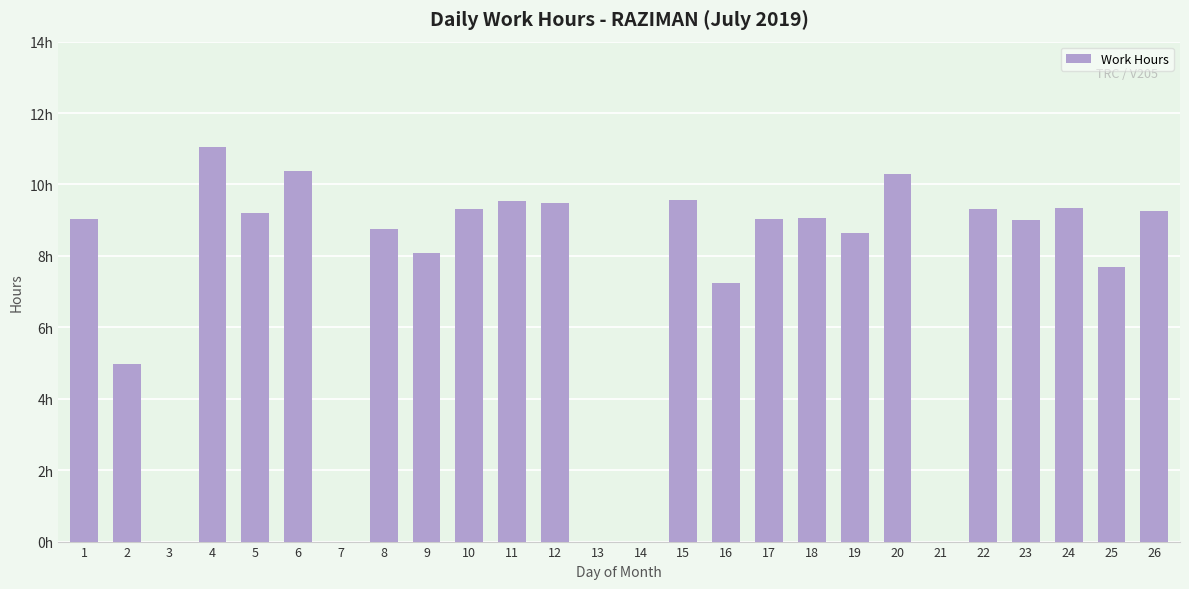

What is the value of the 18th bar from the left?

9.1